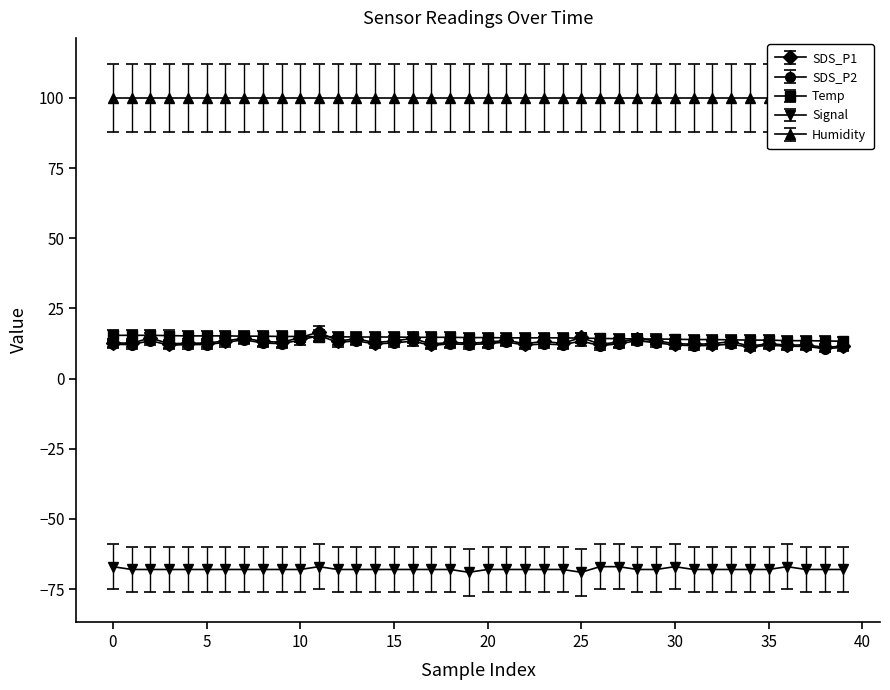

List the labels in order of SDS_P1 value, largest first.

11, 25, 45, 5, 30, 16, 28, 13, 21, 29, 25, 12, 15, 35, 23, 33, 27, 40, 20, 18, 14, −5, 20, 19, 0, 15, 24, 30, 22, 10, 32, 35, 17, 26, 31, 37, 36, 34, 39, 38